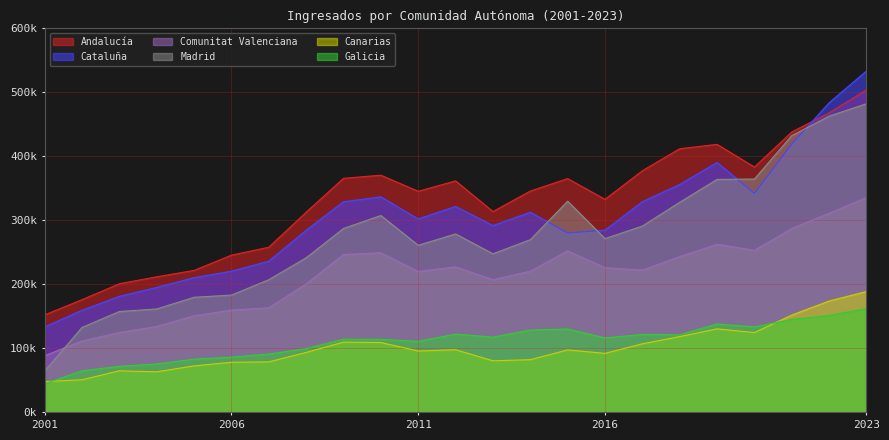

Between 2002 and 2017, which series saw the biggest shift?

Andalucía